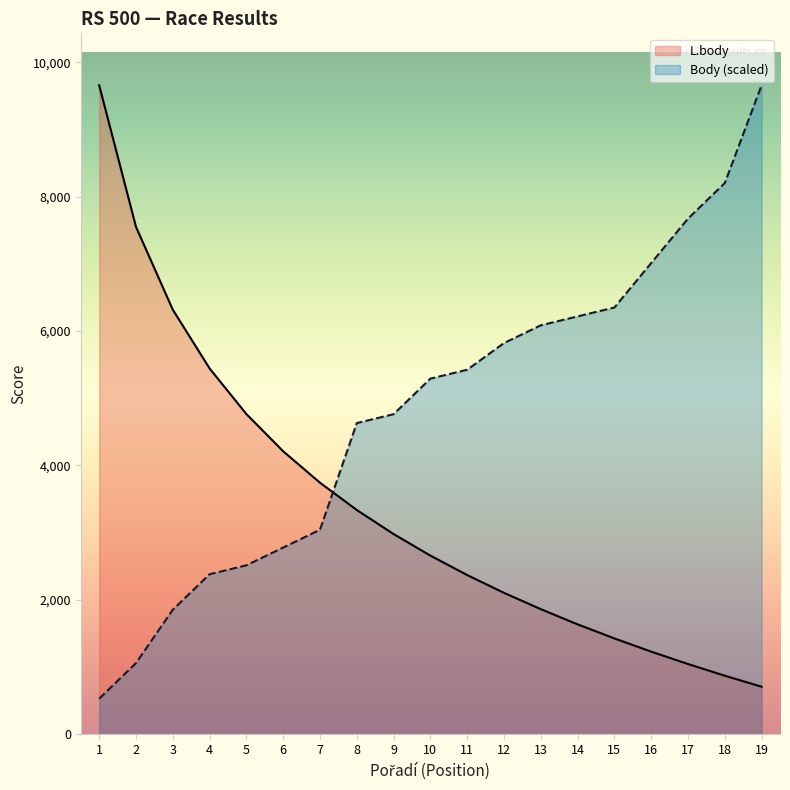

Reading right to left, list all the values displayed in this chart.

L.body: 707.0	871.0	1045.0	1229.0	1426.0	1635.0	1861.0	2104.0	2369.0	2658.0	2979.0	3337.0	3743.0	4211.0	4765.0	5444.0	6318.0	7551.0	9658.0
Body (scaled): 9658.0	8202.7	7673.5	7012.0	6350.5	6218.2	6085.9	5821.3	5424.4	5292.1	4762.8	4630.5	3042.9	2778.3	2513.7	2381.4	1852.2	1058.4	529.2